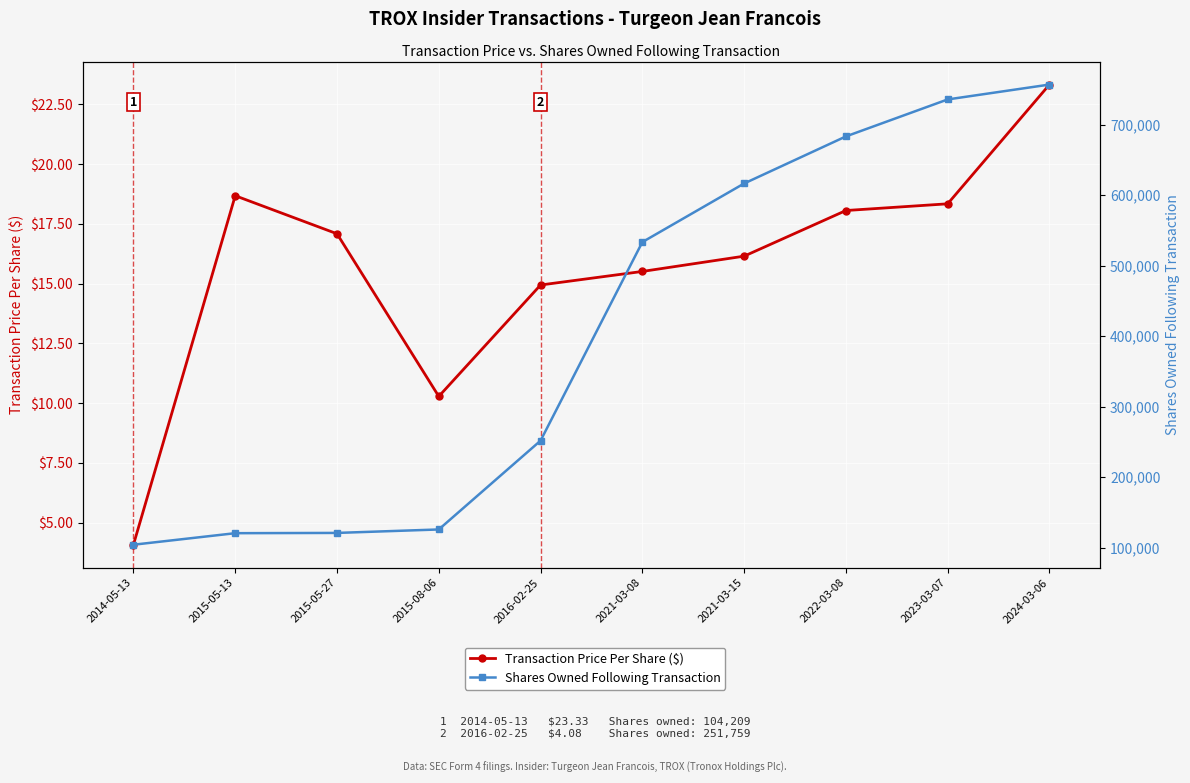

What is the difference between the second highest and second lowest values in the Shares Owned Following Transaction series?

615089.0